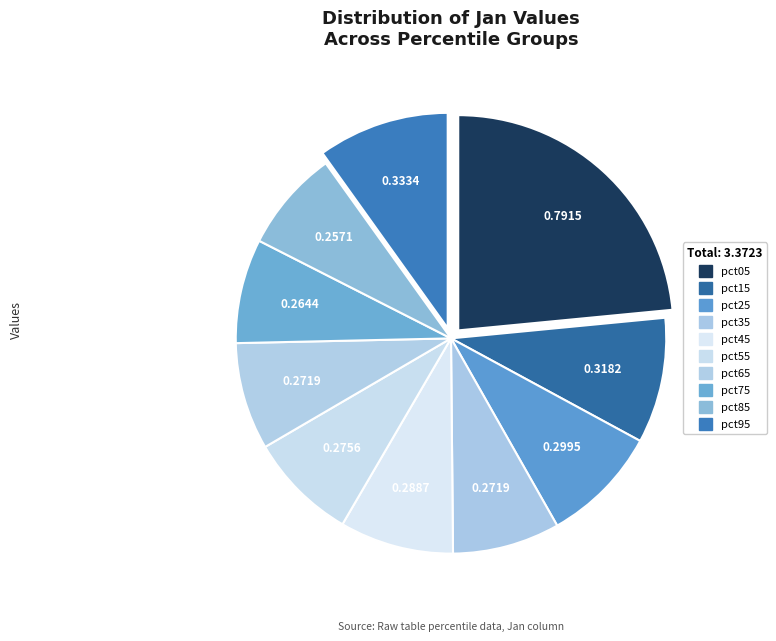

To the nearest percent, what is the average slice percentage?

10%